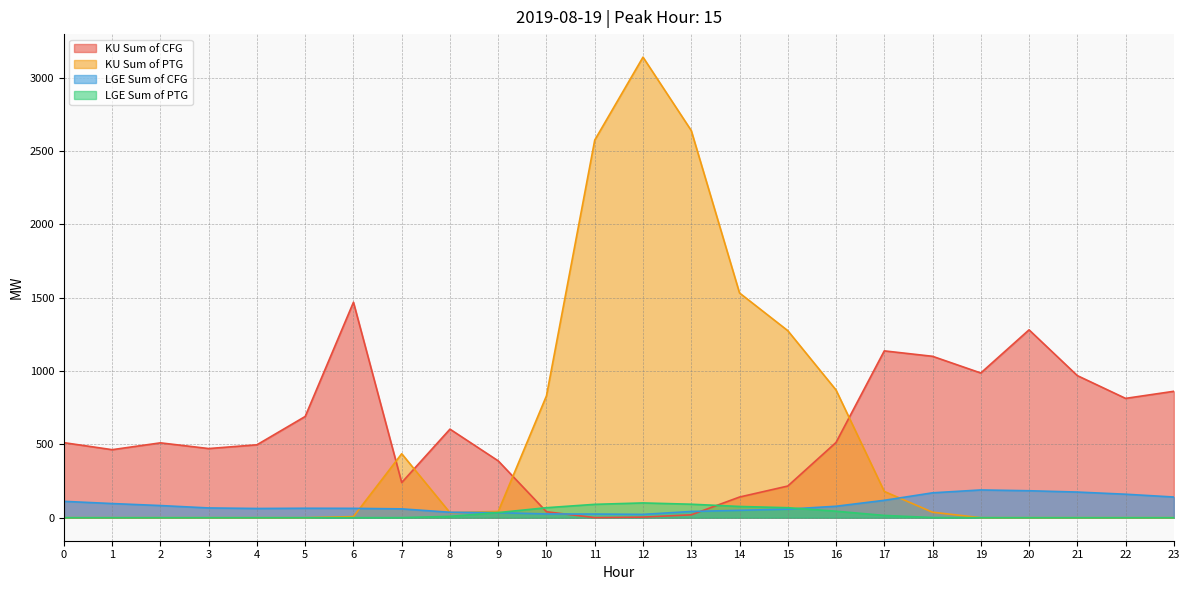

How many interior local peaks does the LGE Sum of CFG series have?

2